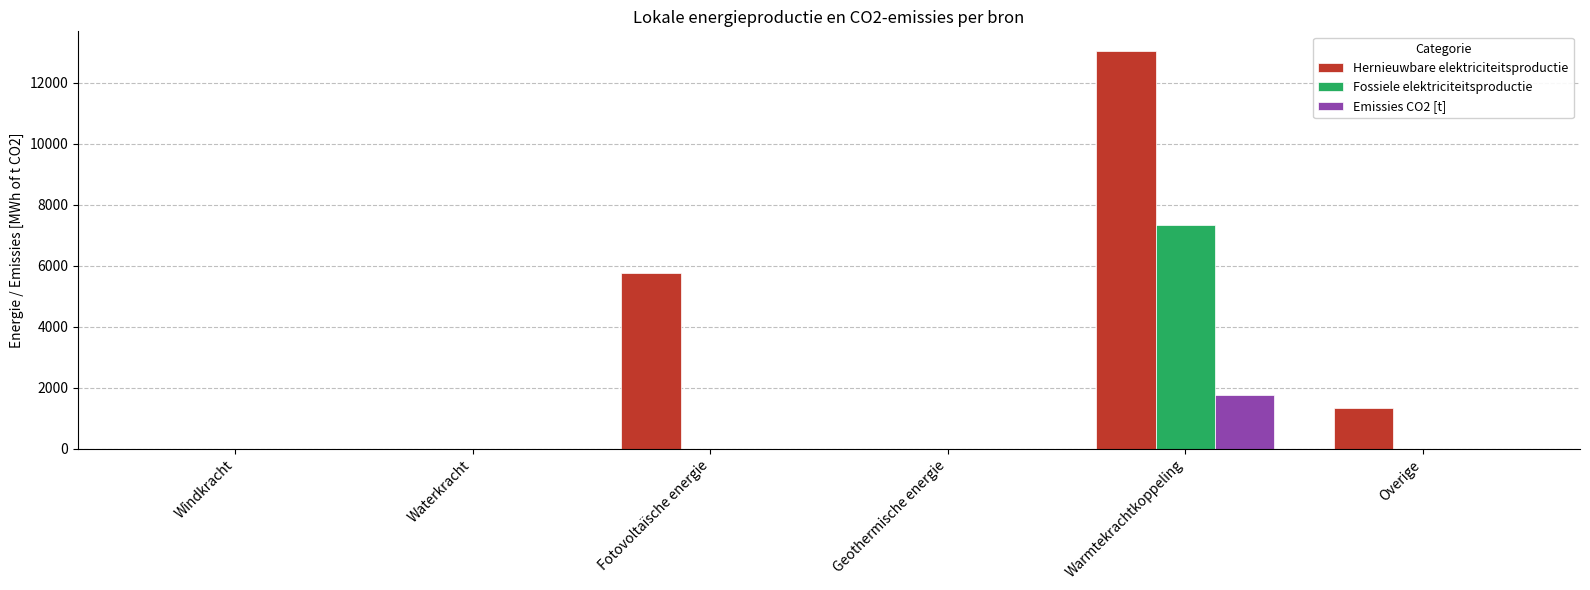

Which series has the largest total across all categories?

Hernieuwbare elektriciteitsproductie